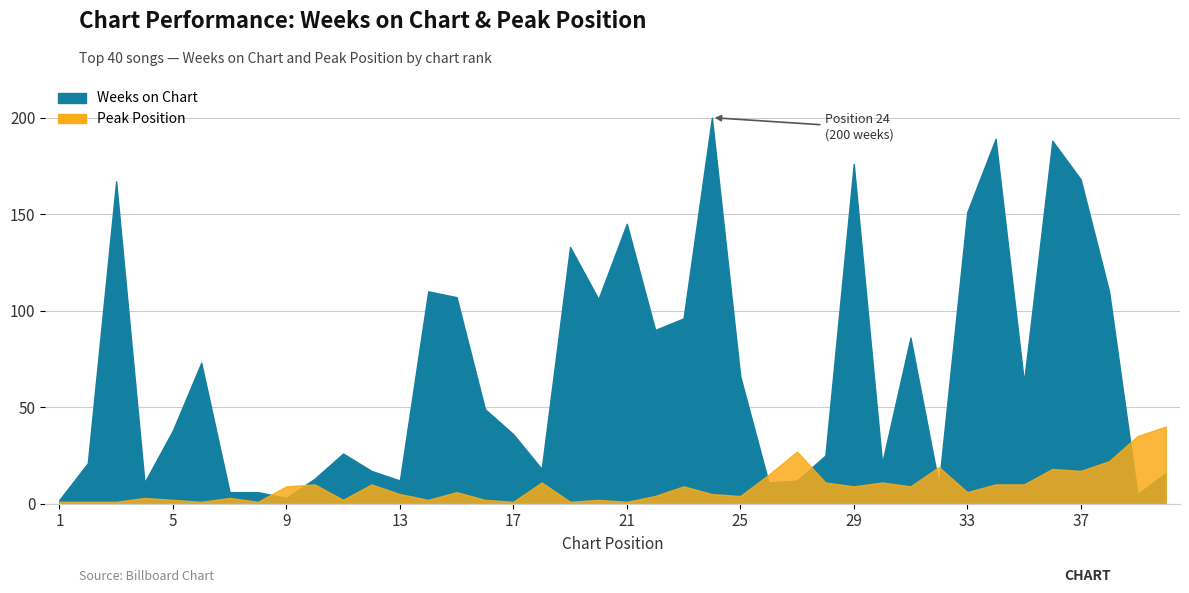

How many data points in Weeks on Chart are less than 49?

20